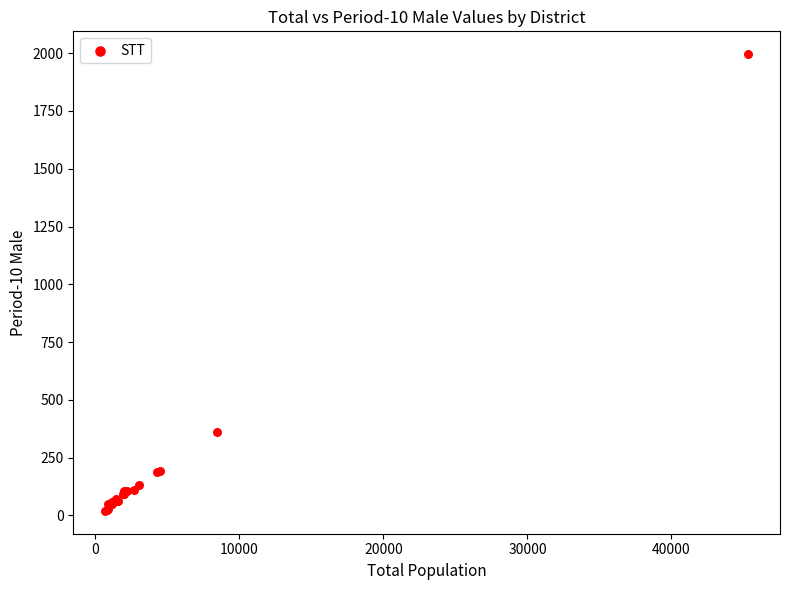

What Y value in the scatter plot is closest to 1007?

360